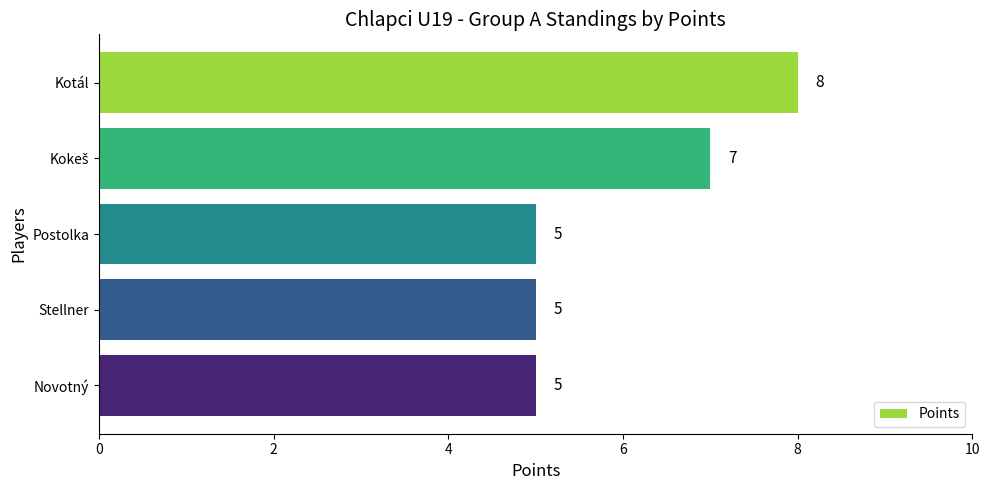

True or false: the data shows 7 at Stellner.

False